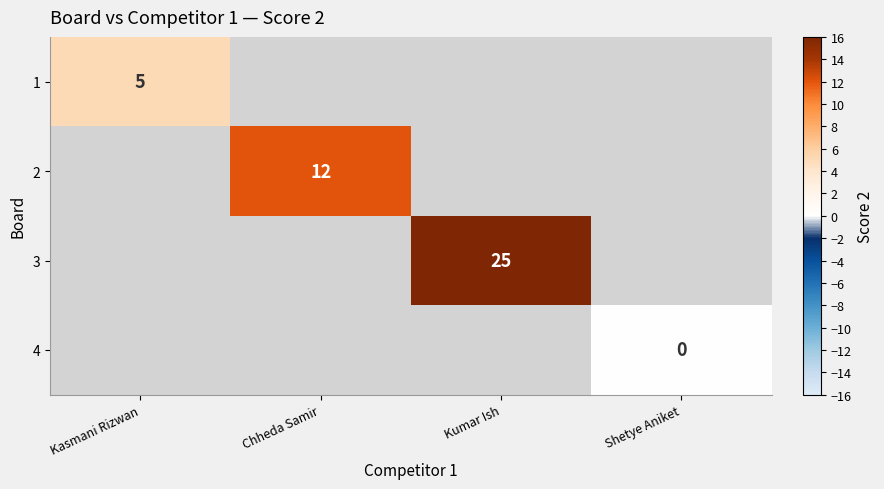

Is it true that 2 equals 12 at Chheda Samir?

True